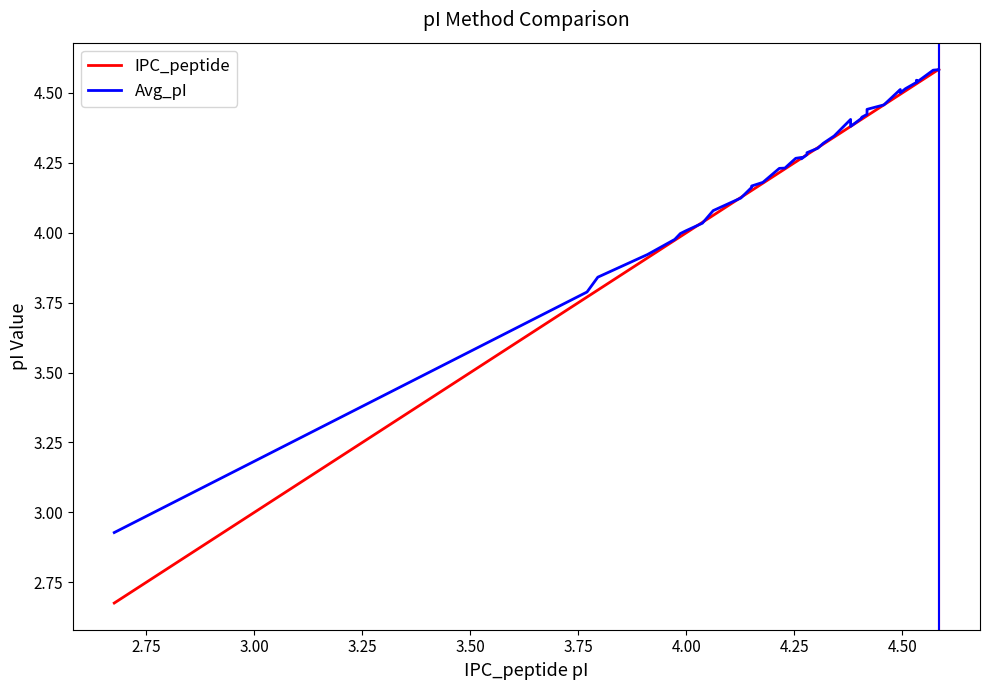

True or false: IPC_peptide has more than 0 interior local peaks.

False